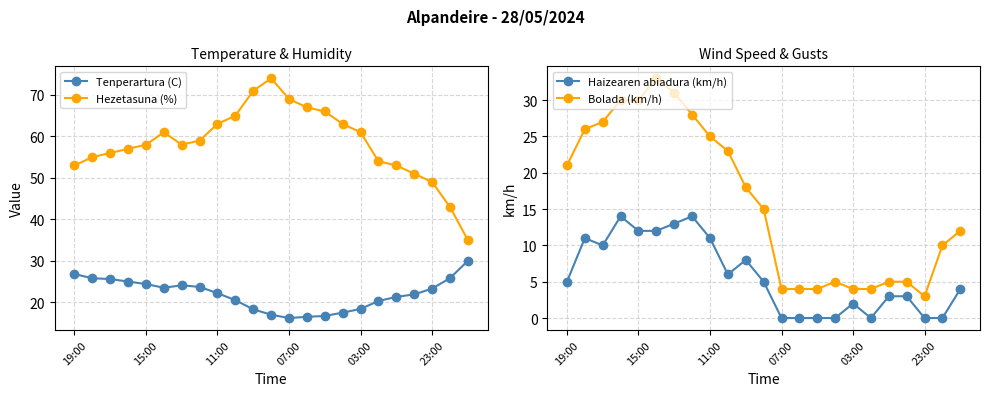

True or false: Hezetasuna (%) has more than 0 points higher than both neighbors.

True